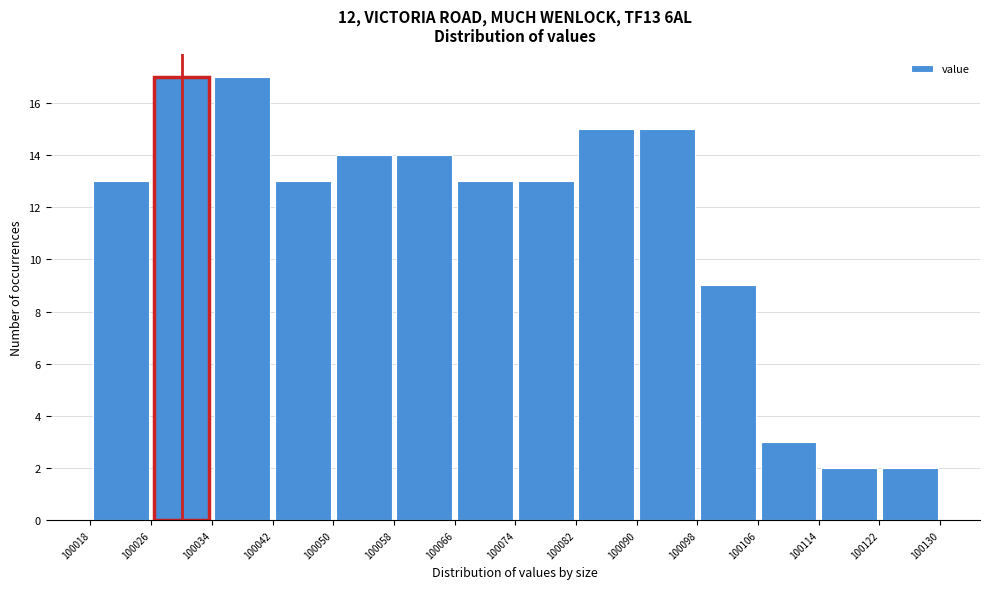

Reading left to right, transcribe this chart: for each bar, give the range it covers on the x-axis and its height. The values are not printed on the chart, so give them approximately, as read against the axis.

100018 to 100026: 13
100026 to 100034: 17
100034 to 100042: 17
100042 to 100050: 13
100050 to 100058: 14
100058 to 100066: 14
100066 to 100074: 13
100074 to 100082: 13
100082 to 100090: 15
100090 to 100098: 15
100098 to 100106: 9
100106 to 100114: 3
100114 to 100122: 2
100122 to 100130: 2